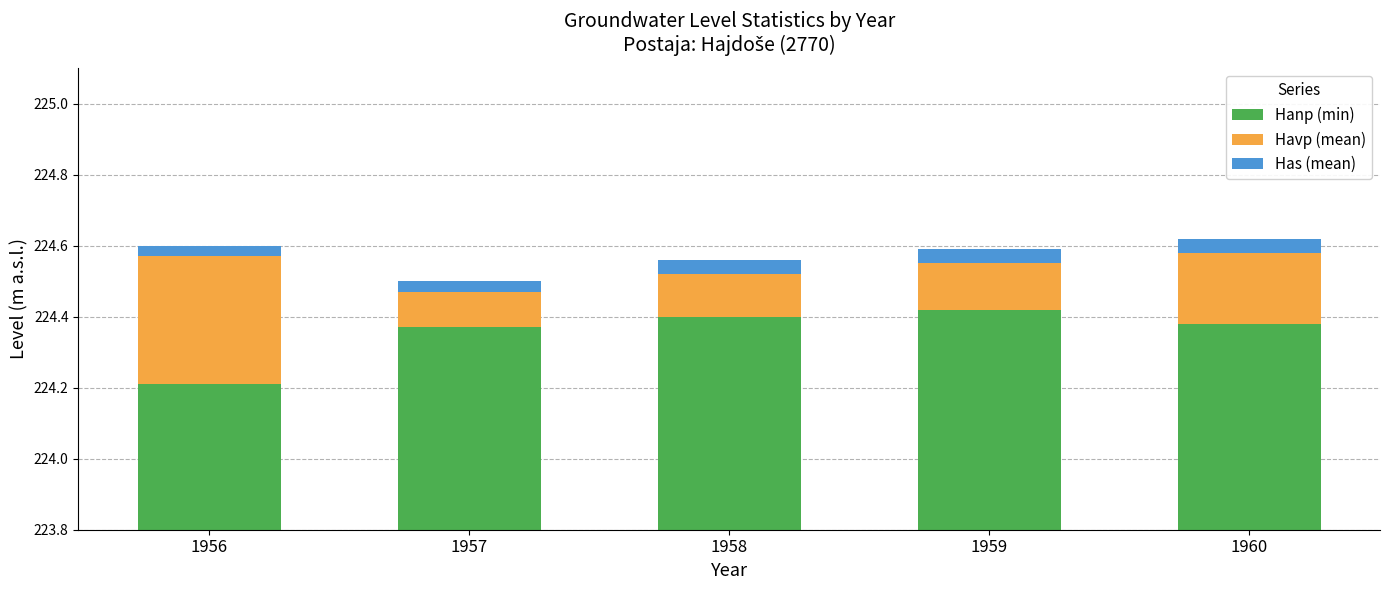

What is the difference between the maximum and second lowest values in the Havp (mean) series?

0.2